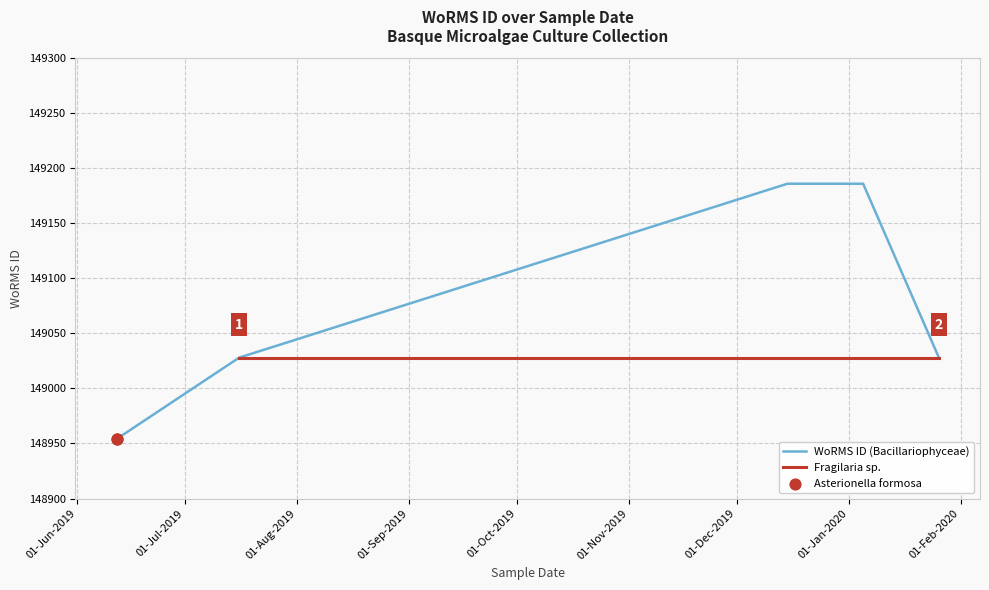

What is the change in value from 26-01-2020 to 05-01-2020?

+158